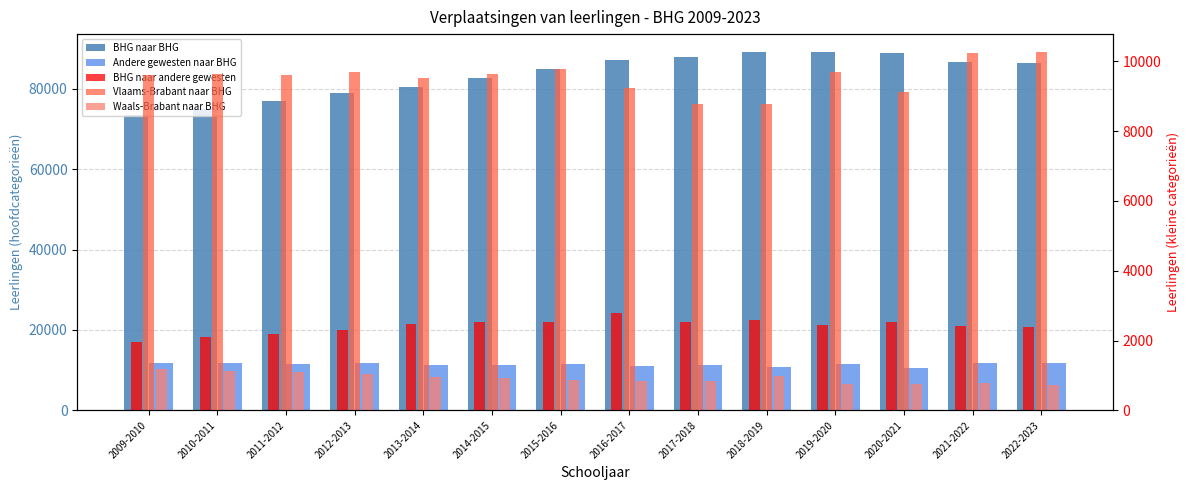

The value of BHG naar andere gewesten at 2019-2020 is 771. True or false?

False